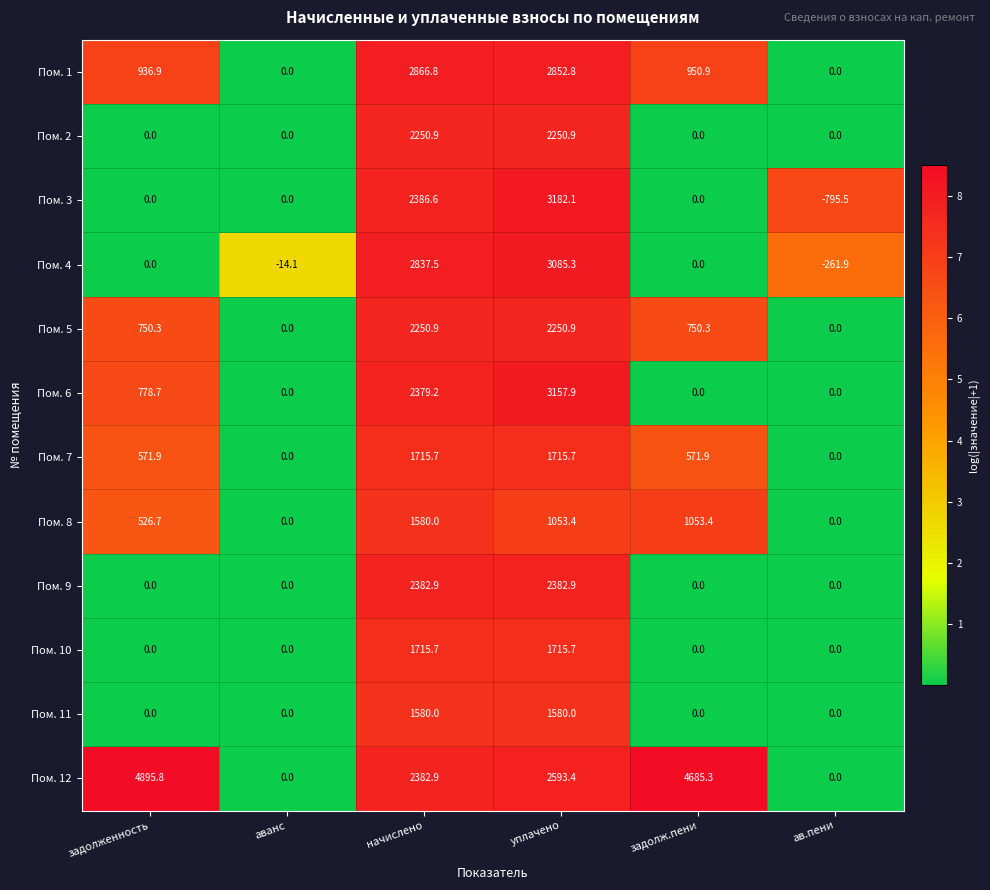

Which series changed the most between задолженность and начислено?

Пом. 4